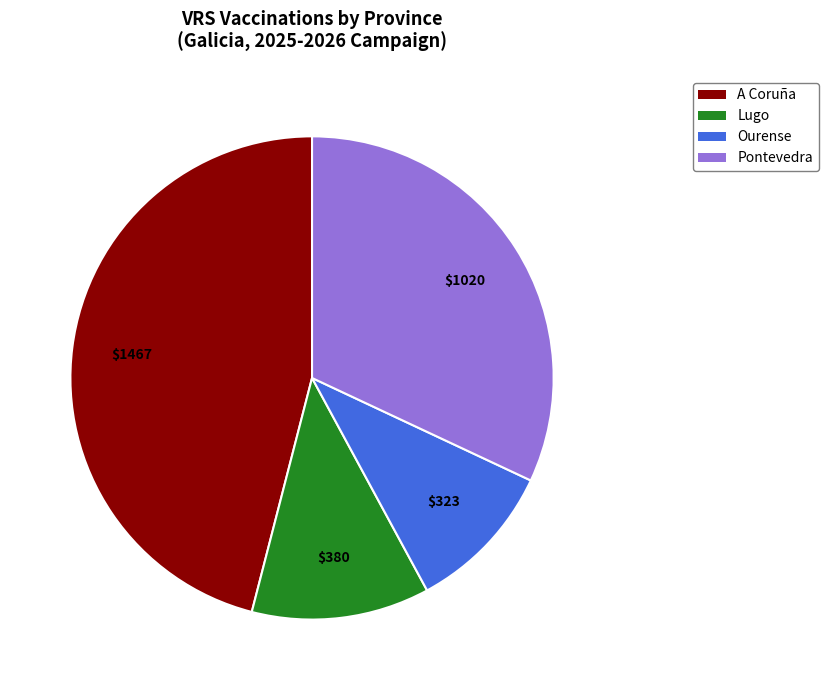

Which slice is the largest?

A Coruña